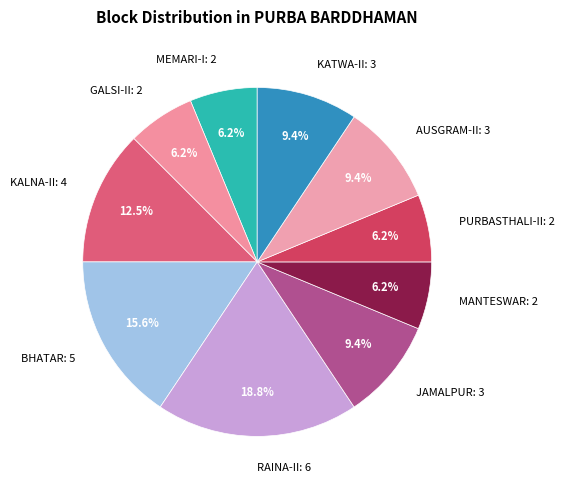

What percentage is the PURBASTHALI-II slice, to the nearest percent?

6%